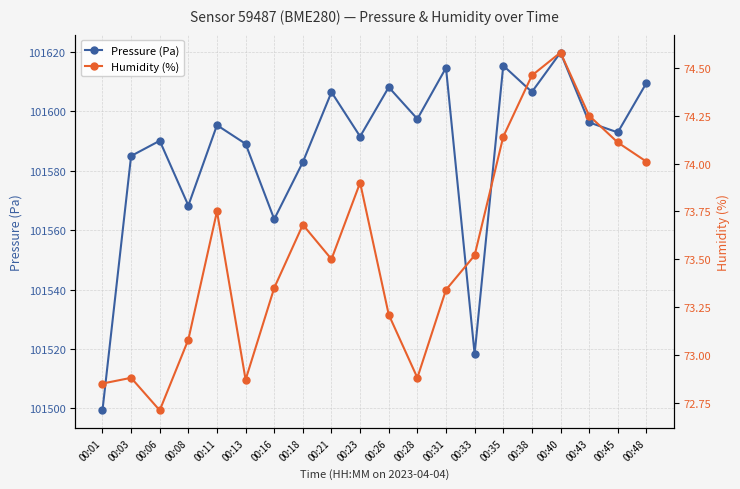

At which label does Pressure (Pa) reach its minimum?

00:01